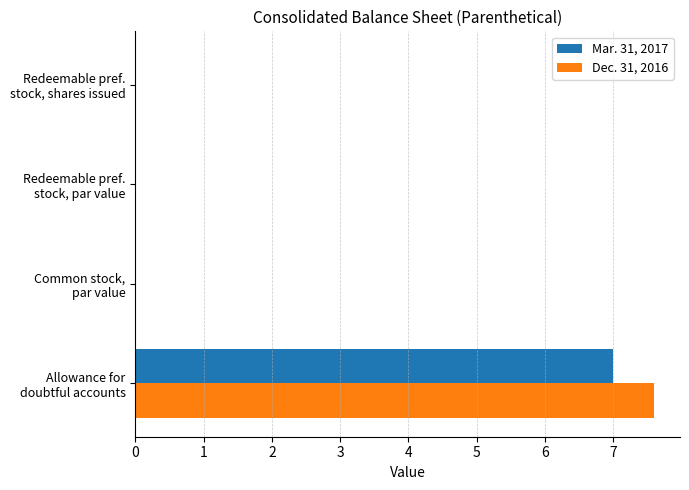

What is the maximum value shown in the chart?

7.6